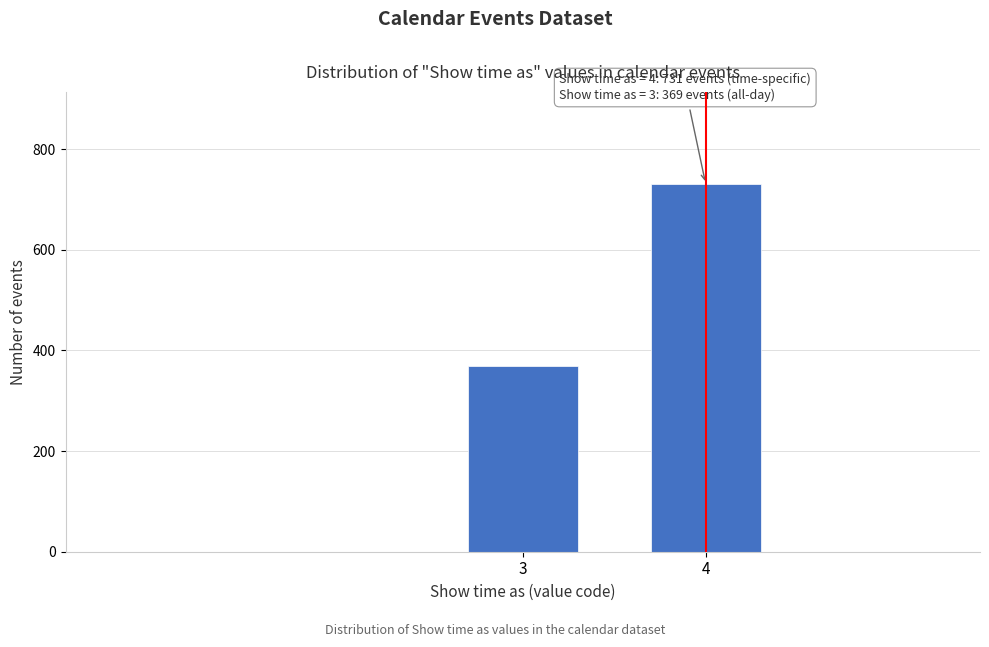

Reading left to right, list all the values displayed in this chart.

3=369	4=731